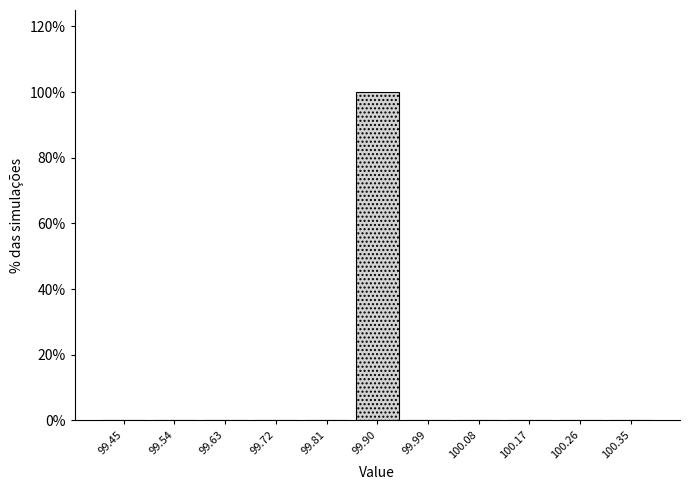

Reading left to right, transcribe this chart: for each bar, give the range it covers on the x-axis and its height. Neither the bar edges nor the heights are printed on the chart, so give them approximately, as read against the axes.

99.40 to 99.49: 0
99.49 to 99.58: 0
99.58 to 99.67: 0
99.67 to 99.76: 0
99.76 to 99.85: 0
99.85 to 99.95: 100
99.95 to 100.04: 0
100.04 to 100.13: 0
100.13 to 100.22: 0
100.22 to 100.31: 0
100.31 to 100.40: 0